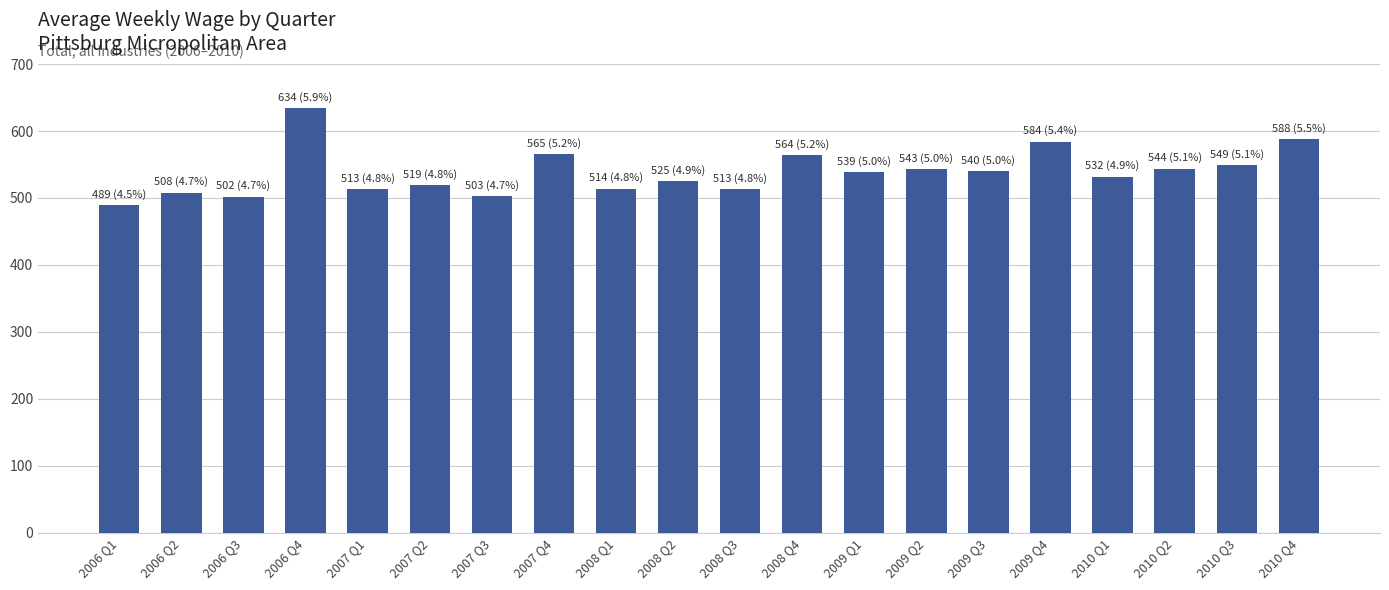

What position from the left is 2009 Q1?

13